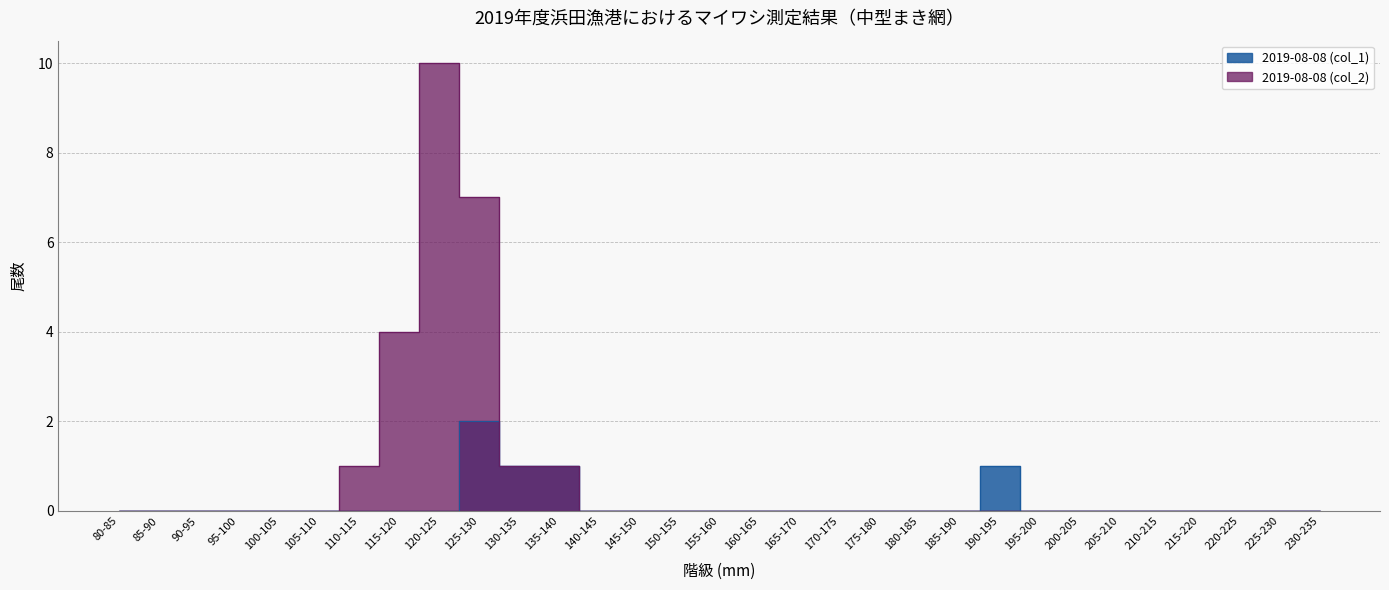

What is the average value of the 2019-08-08 (col_2) series?

1